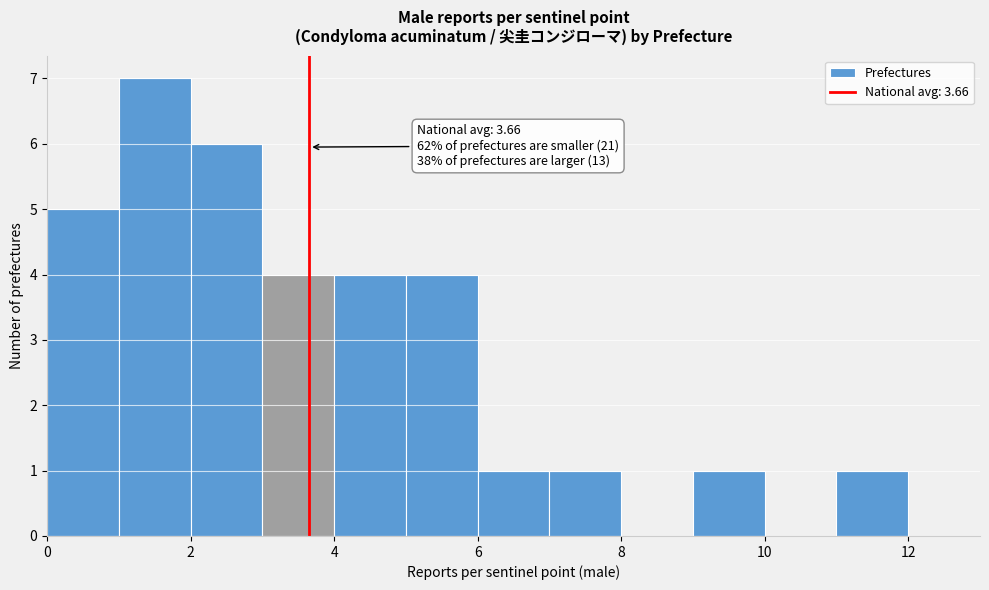

Over which range of the x-axis is the bar tallest?

1 to 2